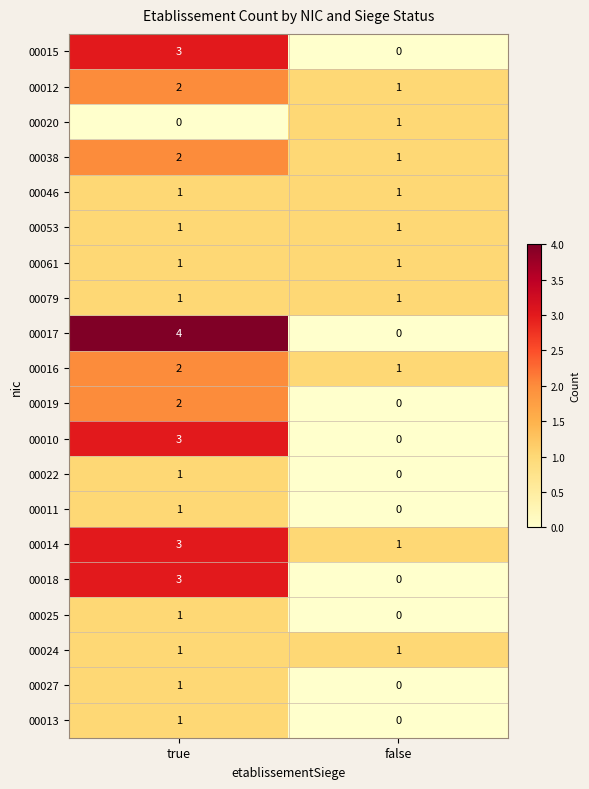

What is the difference between the highest and lowest values at false?

1